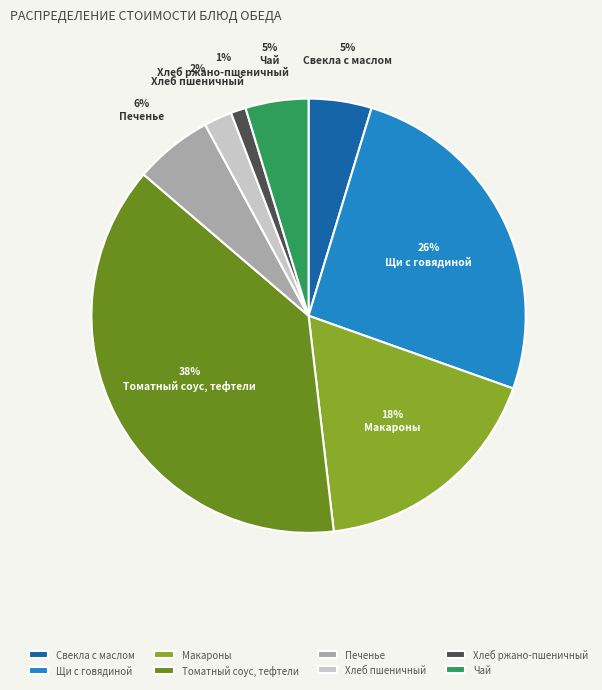

To the nearest percent, what is the average slice percentage?

12%